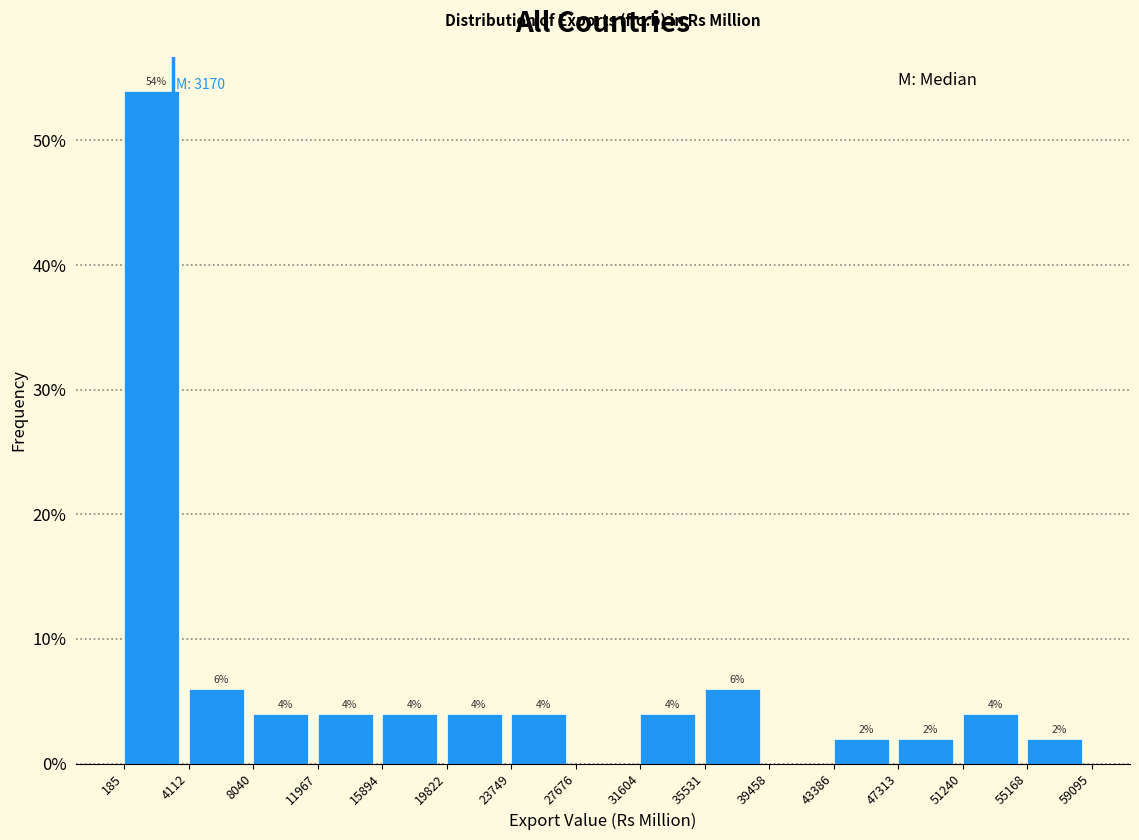

Over which range of the x-axis is the bar tallest?

185 to 4112